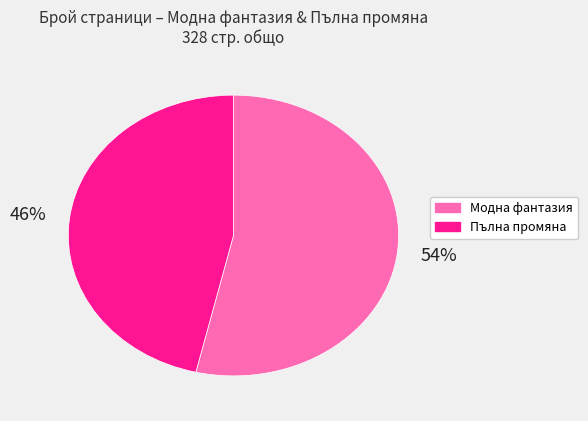

Rank the categories by value from highest to lowest.

Модна фантазия, Пълна промяна